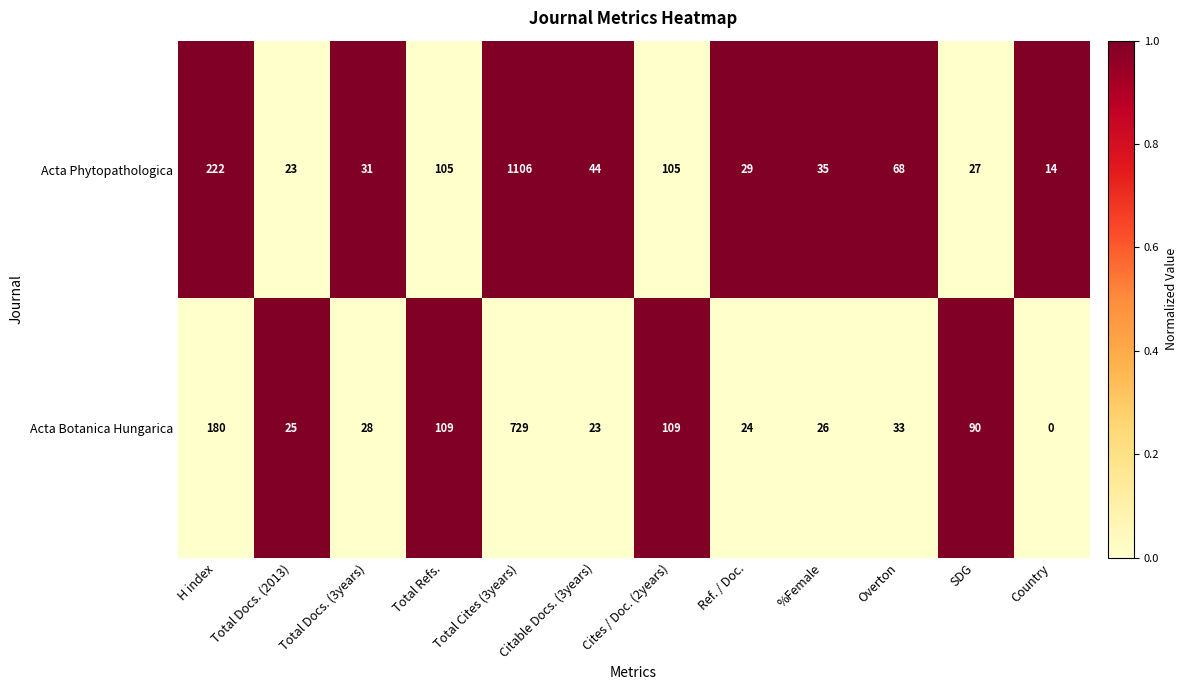

Which series has the largest range (max minus min)?

Acta Phytopathologica